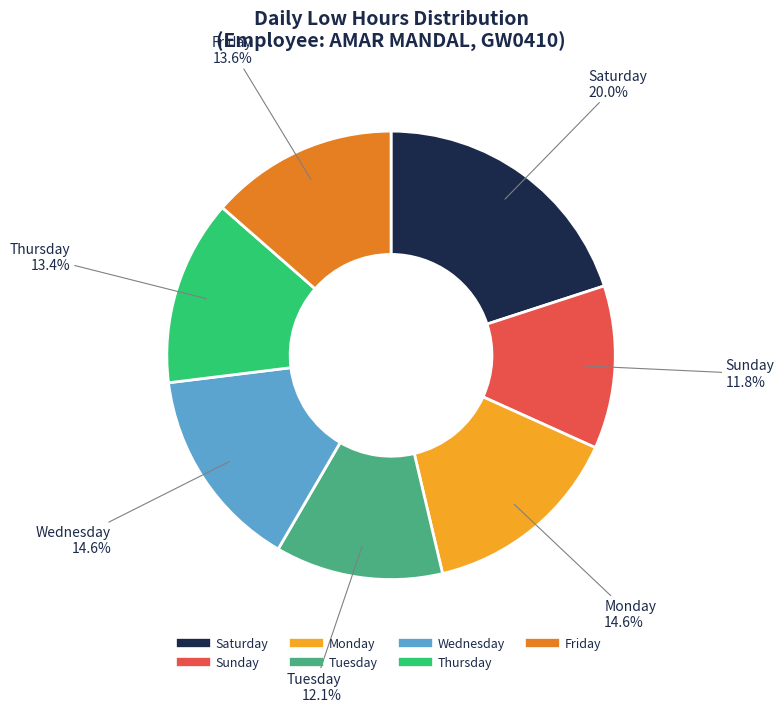

To the nearest percent, what is the average slice percentage?

14%